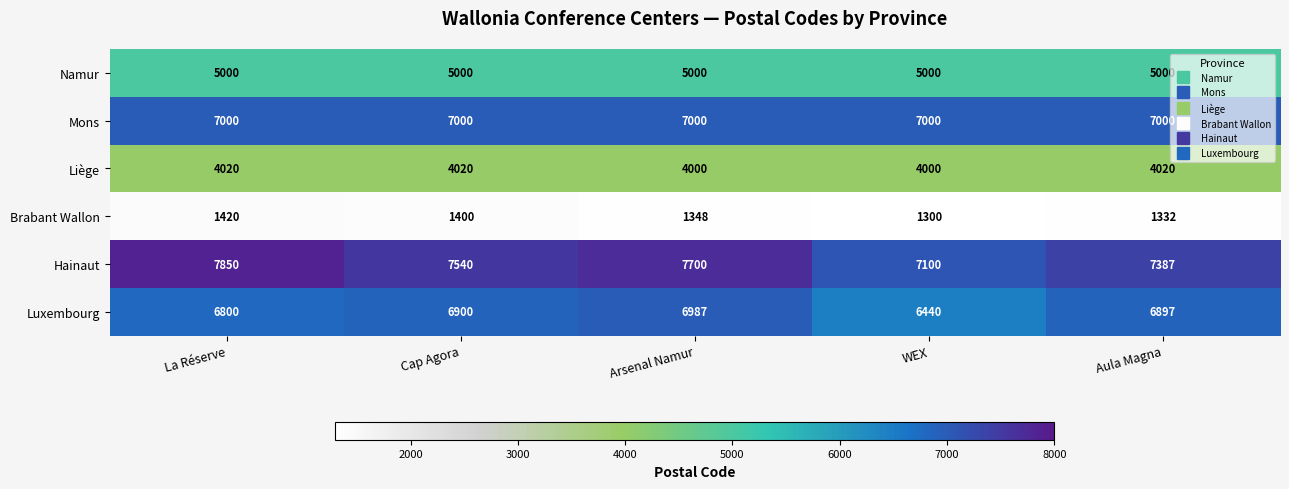

How many distinct data groups are displayed?

6